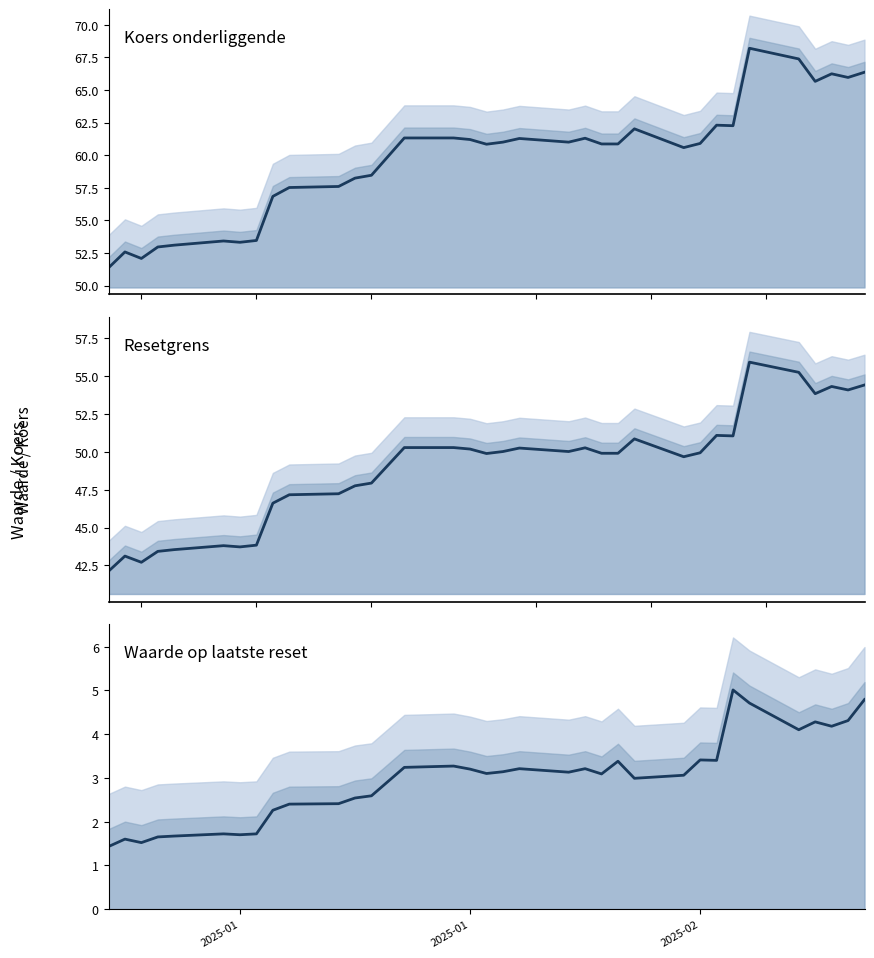

What is the sum of all Resetgrens values?

1664.4